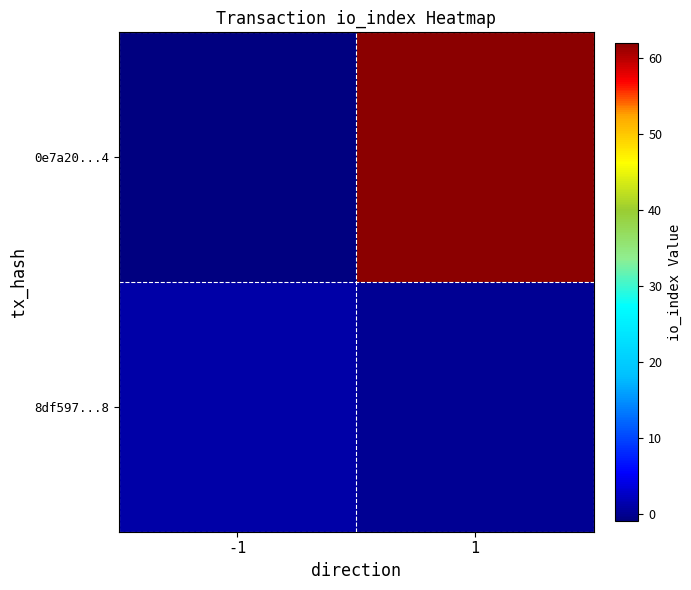

Between -1 and 1, which series saw the biggest shift?

0e7a20...4